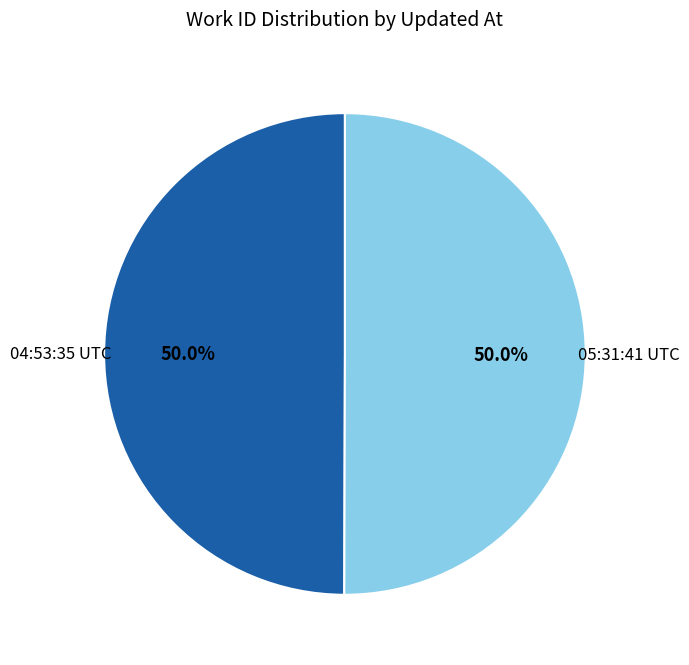

Count the number of slices in the pie.

2